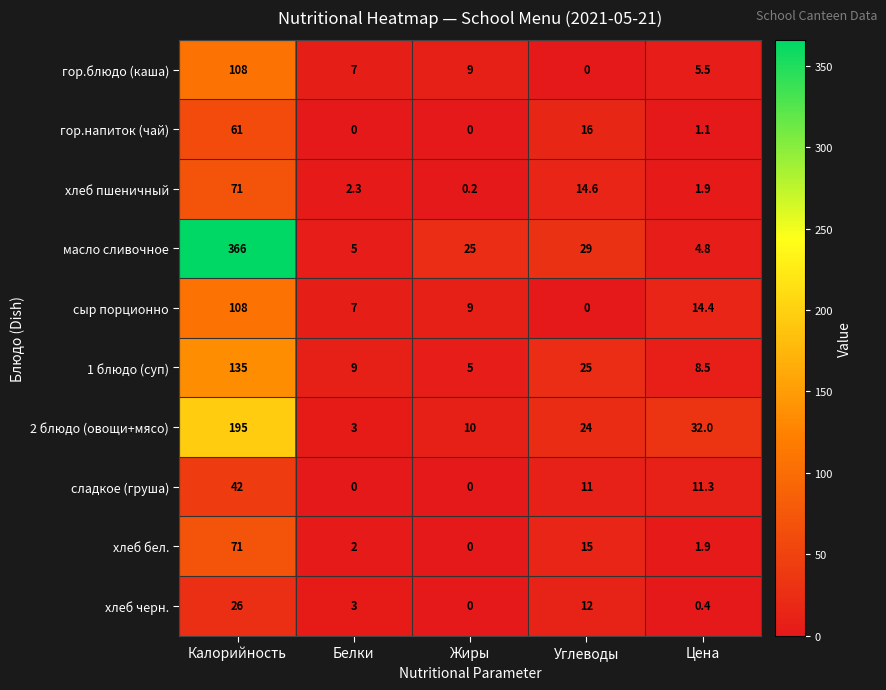

True or false: 1 блюдо (суп) has a value of 14.2 at Цена.

False